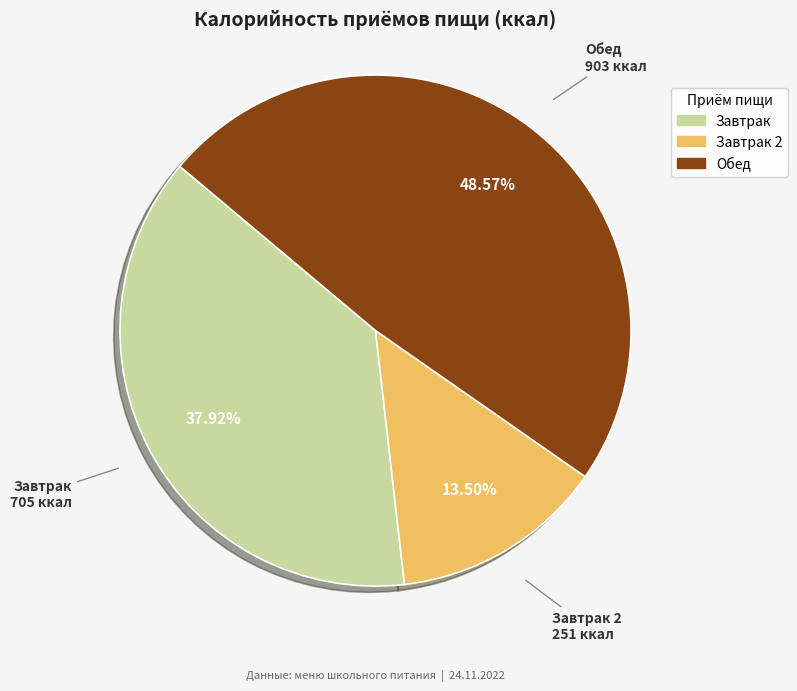

Is there a majority slice in this chart?

No